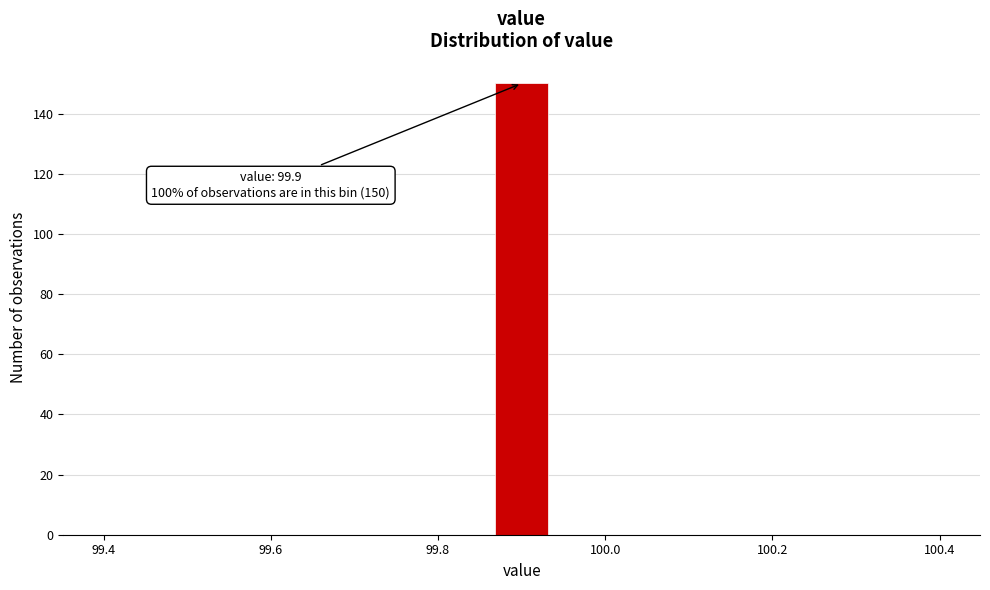

Read against the x-axis, roughly where is the centre of the tallest bar?

99.90